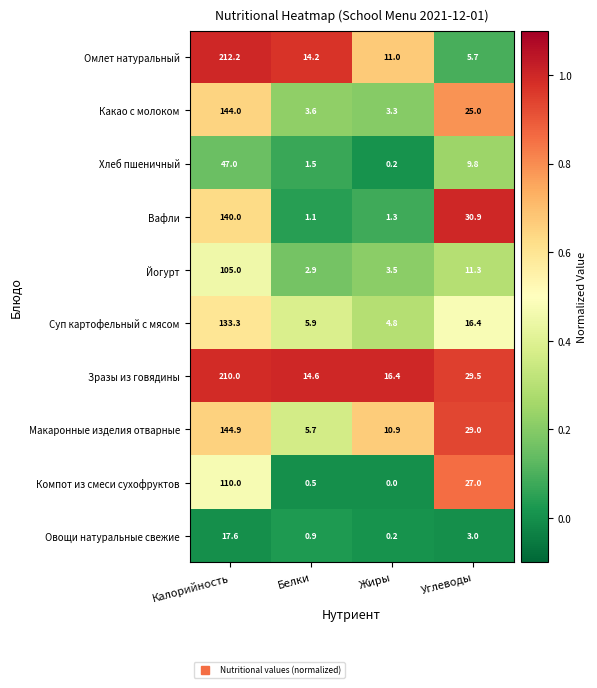

What is the lowest value of the Йогурт series?

2.9